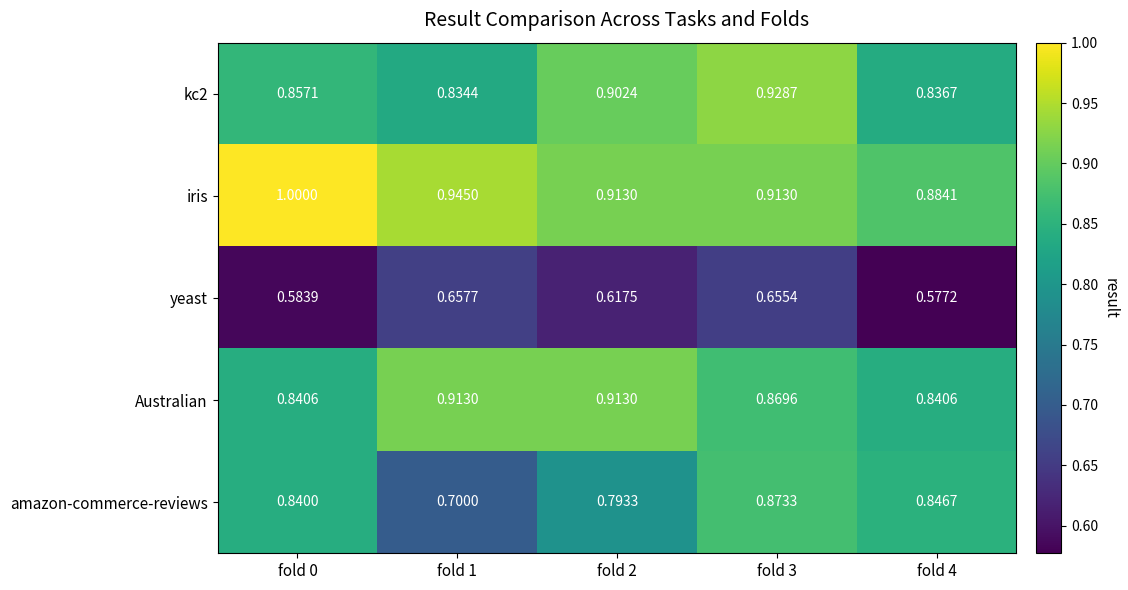

List the series in order of their peak value, highest first.

iris, kc2, Australian, amazon-commerce-reviews, yeast